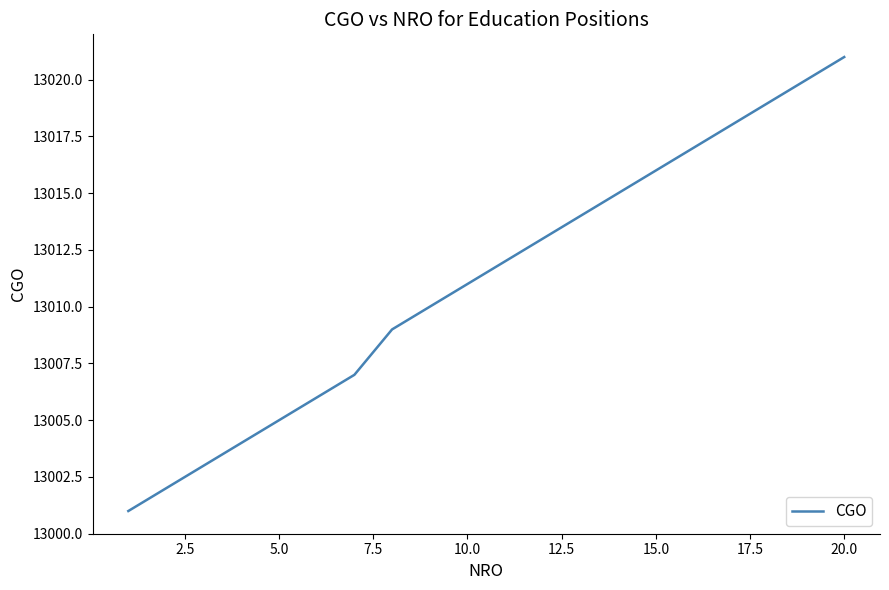

What is the smallest value displayed?

13001